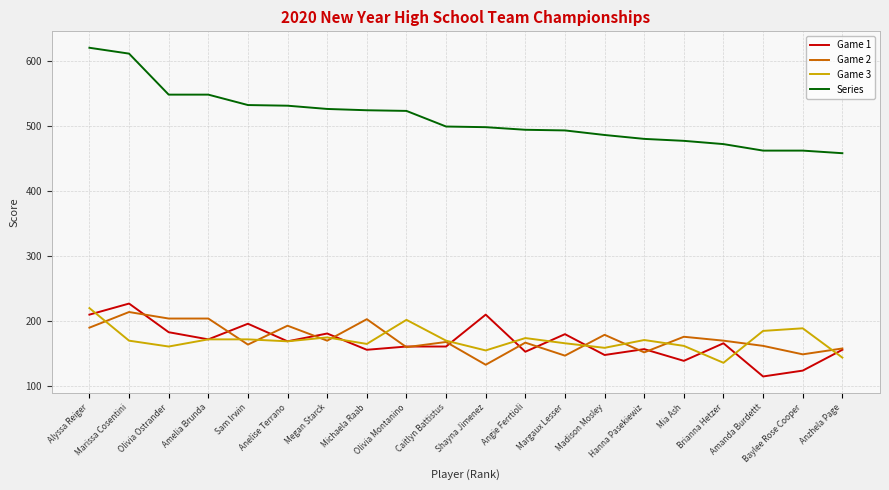

What is the total value across all series at Olivia Ostrander?

1096